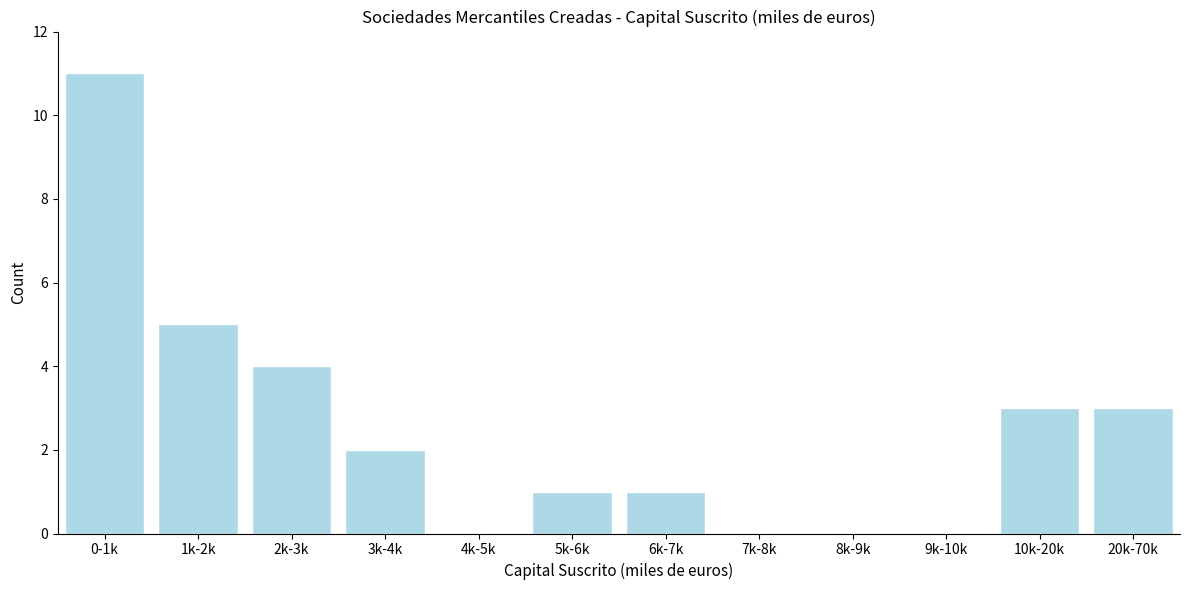

Reading left to right, what are all the values shown in this chart?

0-1k=11	1k-2k=5	2k-3k=4	3k-4k=2	4k-5k=0	5k-6k=1	6k-7k=1	7k-8k=0	8k-9k=0	9k-10k=0	10k-20k=3	20k-70k=3